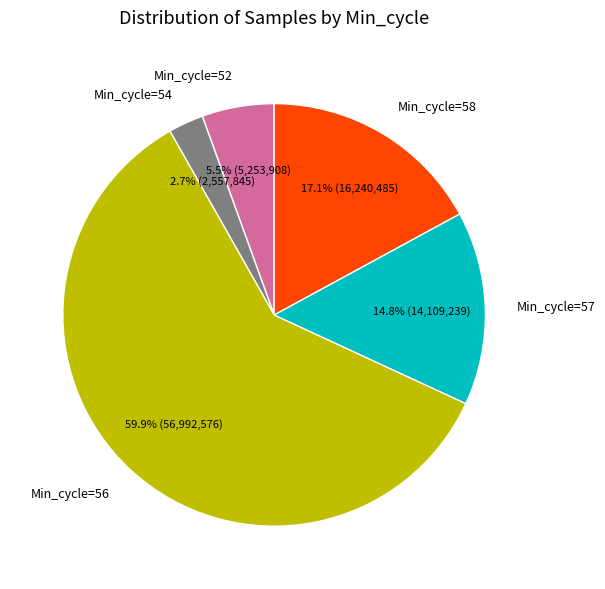

Is the sum of Min_cycle=56 and Min_cycle=52 greater than half?

Yes